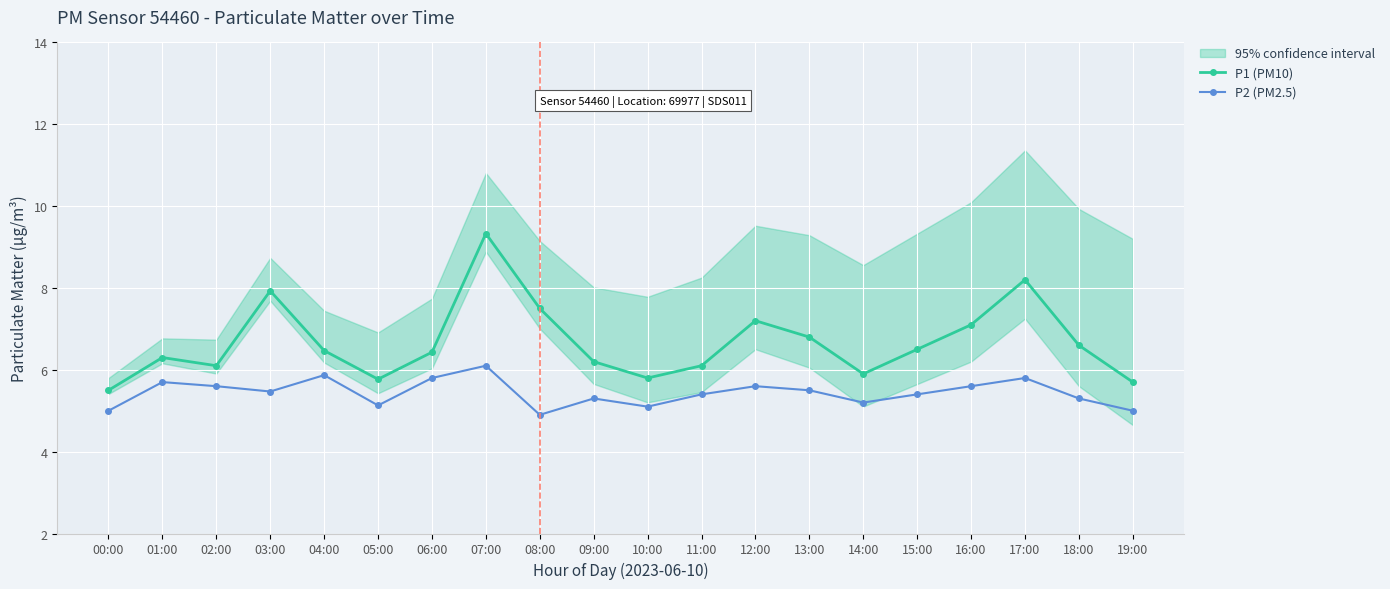

The P2 (PM2.5) series shows 5.8 at 06:00. True or false?

True